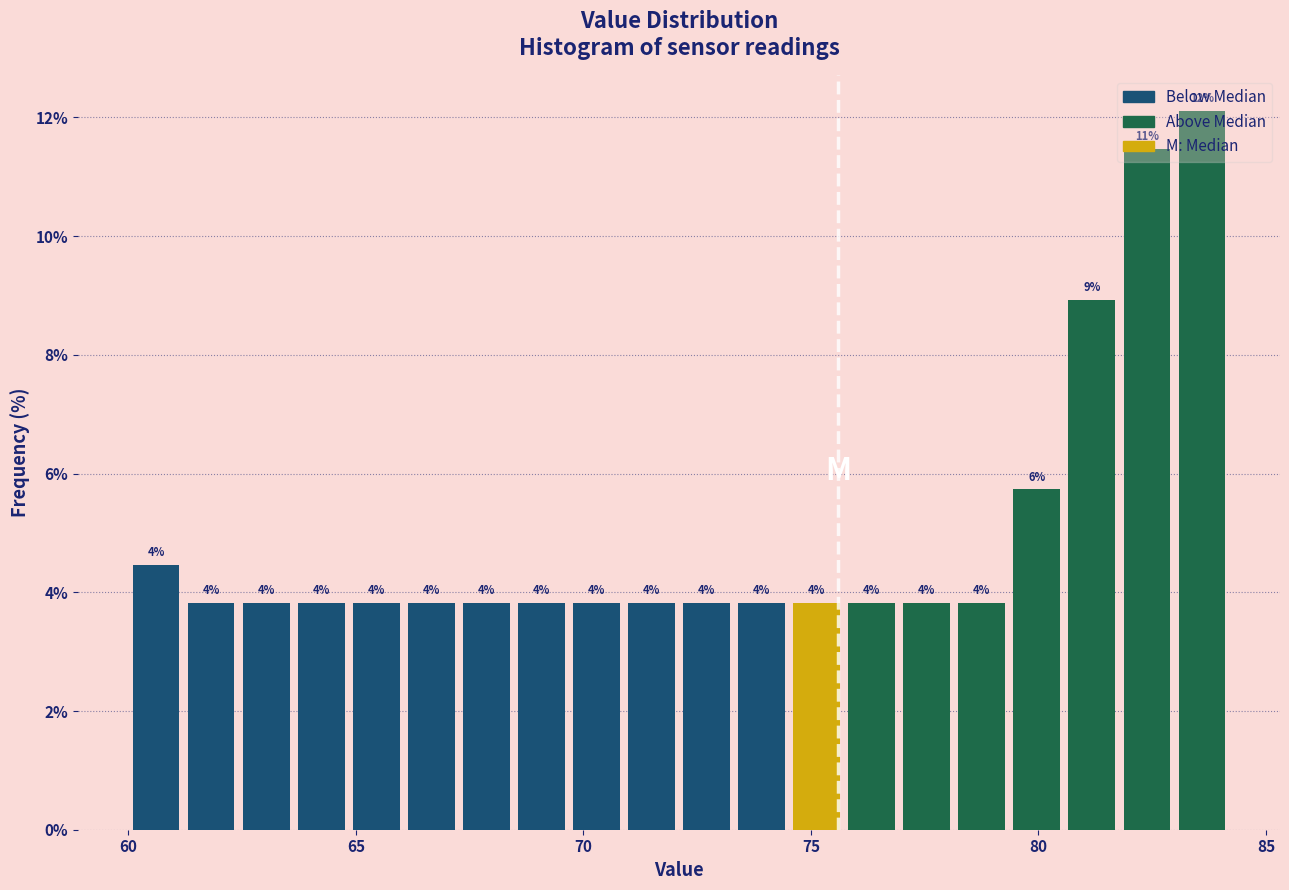

Read against the x-axis, roughly where is the centre of the tallest bar?

83.5